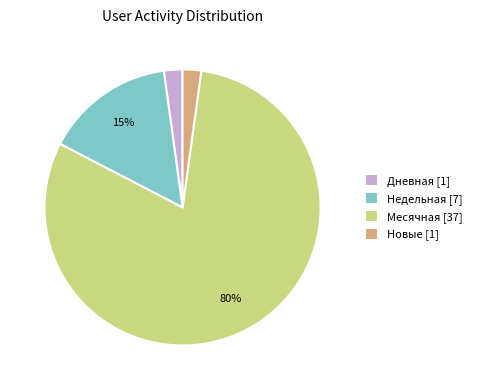

Which category has the biggest portion of the pie?

Месячная [37]